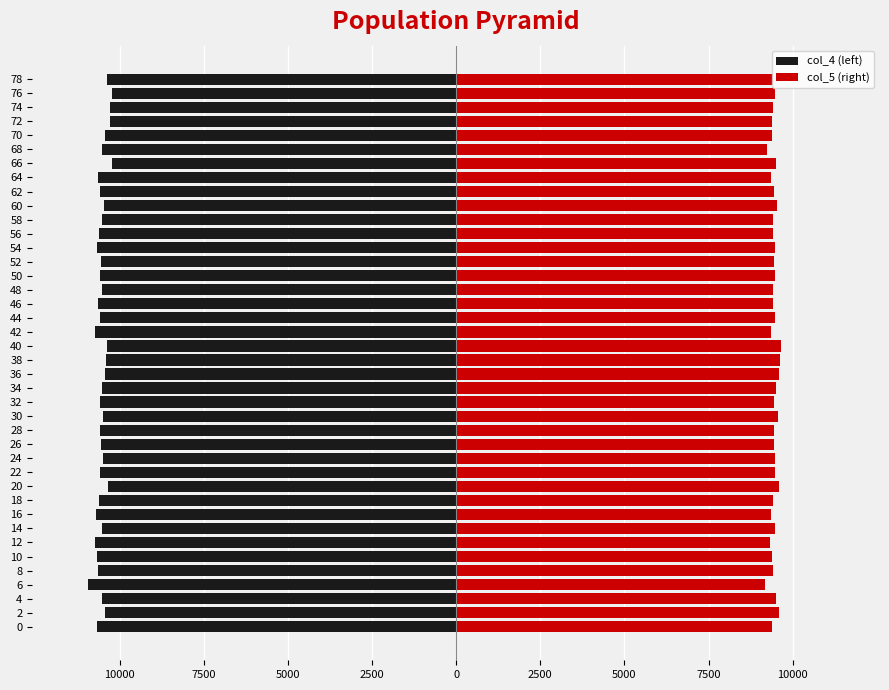

How many values in the col_4 (left) series are below -10533?

20